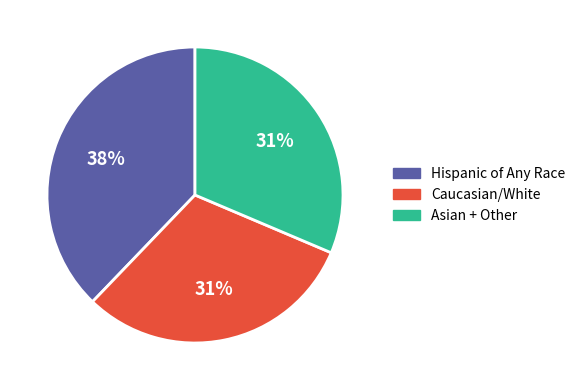

How many segments does this pie chart have?

3